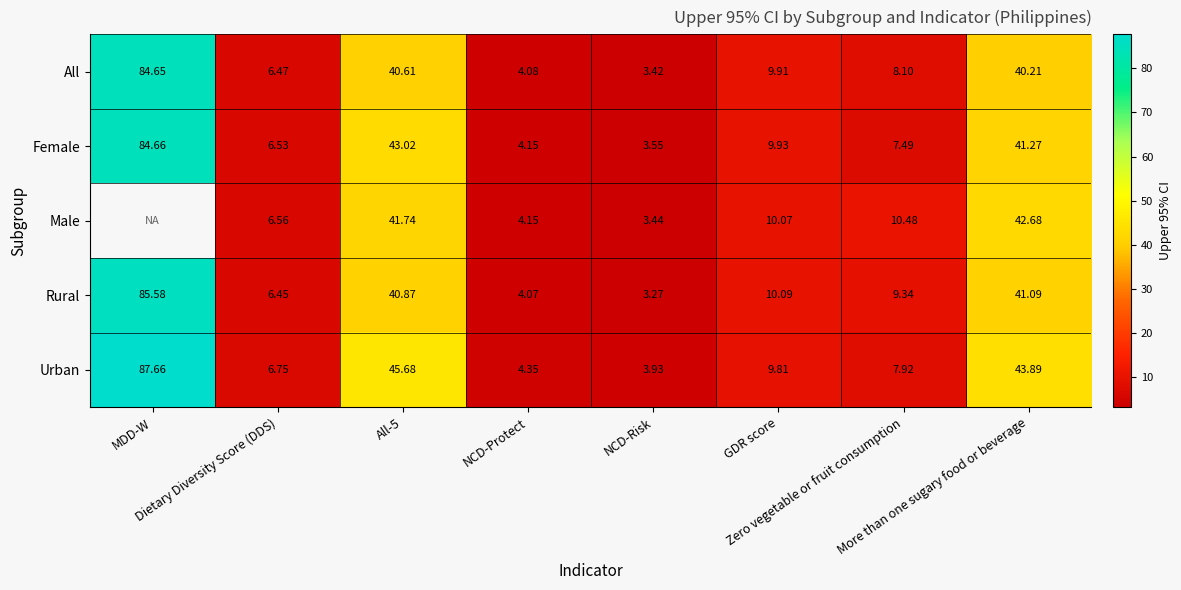

Rank the series at Zero vegetable or fruit consumption from lowest to highest value.

Female, Urban, All, Rural, Male